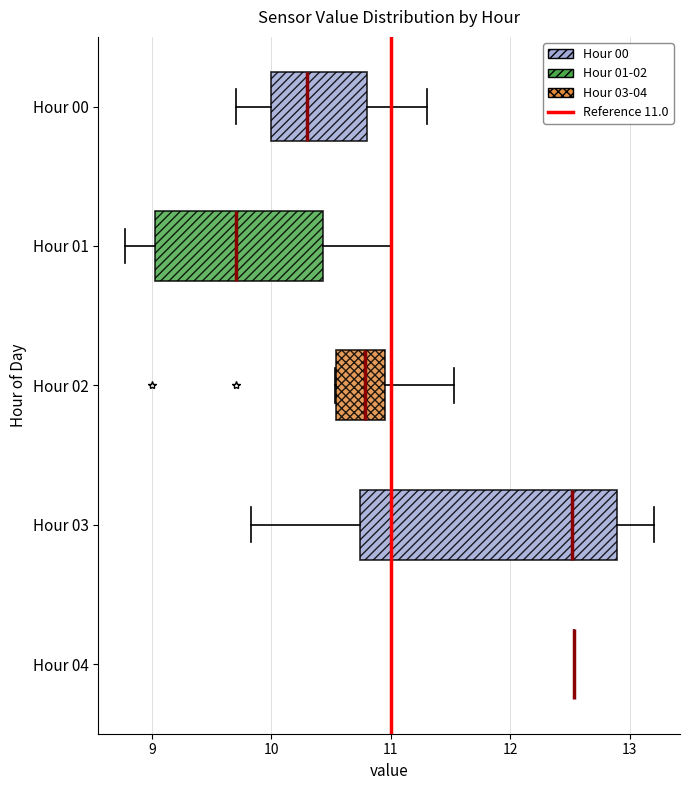

Reading bottom to top, transcribe this box plot: for each box, give where its median line is, the range the box spans, and where its two whiskers end, as read against the x-axis. The values are not printed on the chart, so give them approximately, as read against the axis.

Hour 04: box collapsed to a line at 12.5, whiskers 12.5 to 12.5
Hour 03: median 12.5, box 10.7 to 12.9, whiskers 9.8 to 13.2
Hour 02: median 10.8, box 10.5 to 11.0, whiskers 10.5 to 11.5
Hour 01: median 9.7, box 9.0 to 10.4, whiskers 8.8 to 11.0
Hour 00: median 10.3, box 10.0 to 10.8, whiskers 9.7 to 11.3